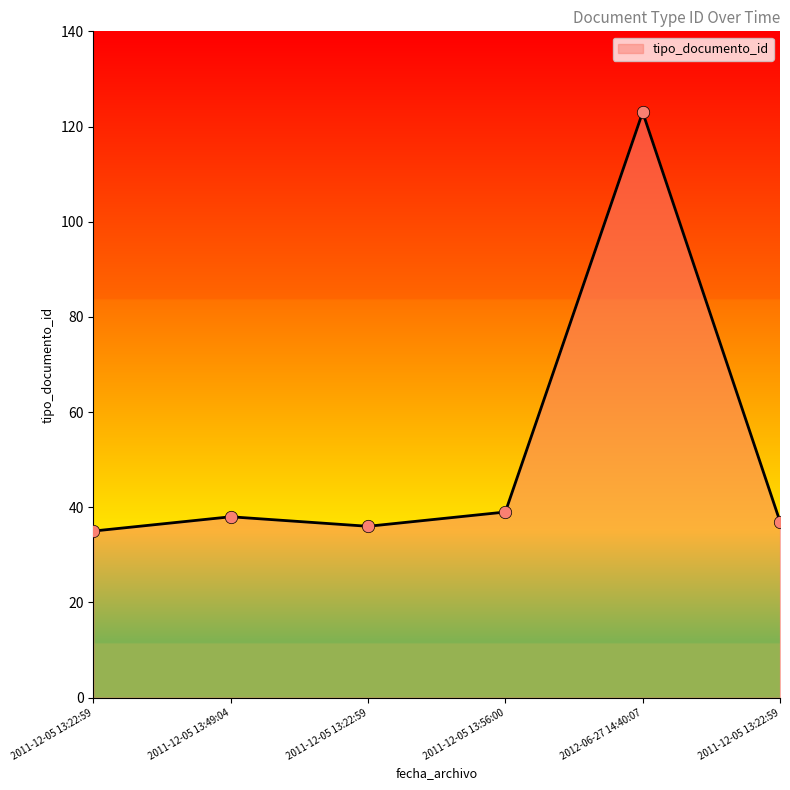

What is the change in value from 2011-12-05 13:22:59 to 2011-12-05 13:56:00?

+4